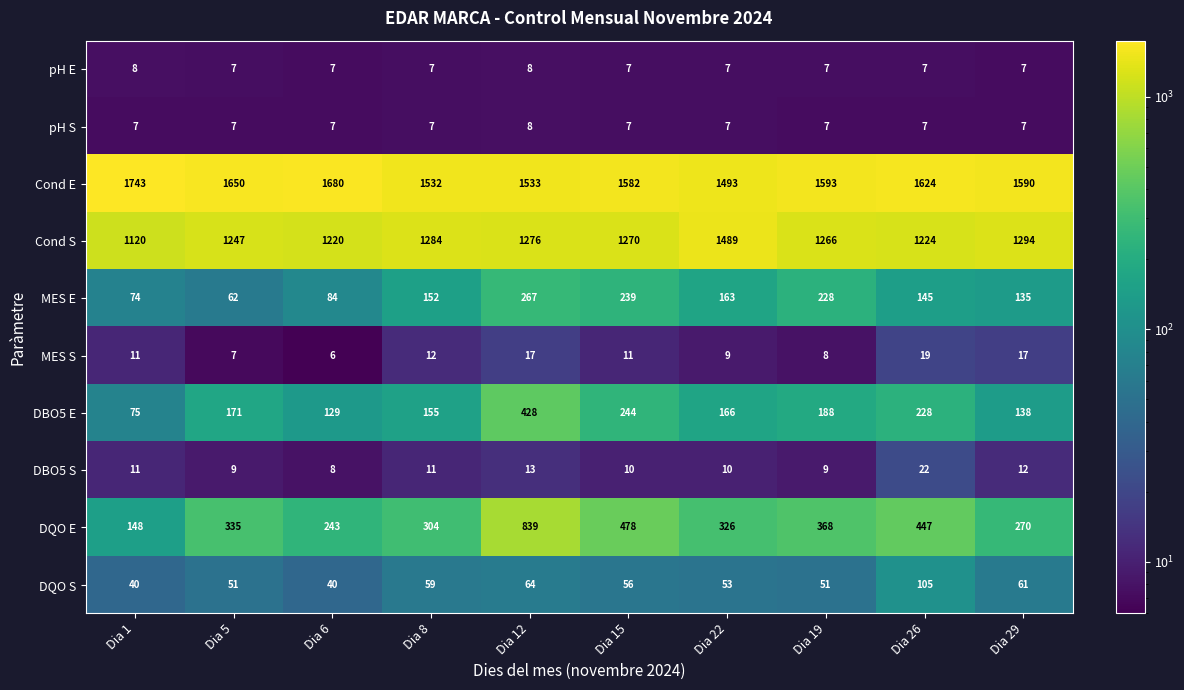

What is the difference between the maximum and minimum values in the MES E series?

205